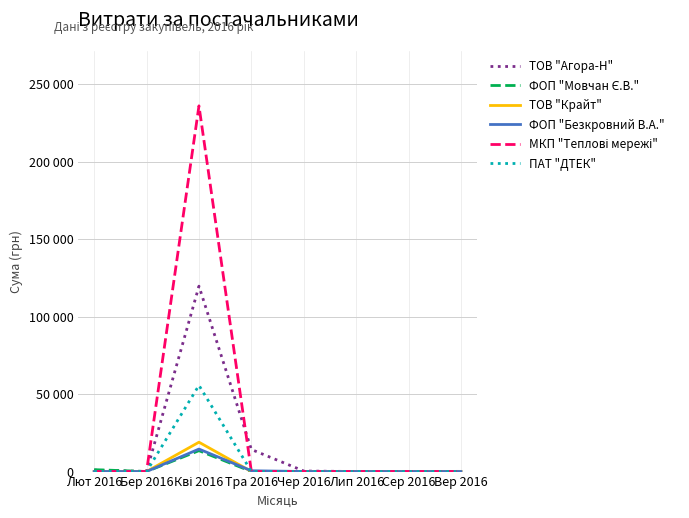

What is the sum of all ФОП "Безкровний В.А." values?

14971.8